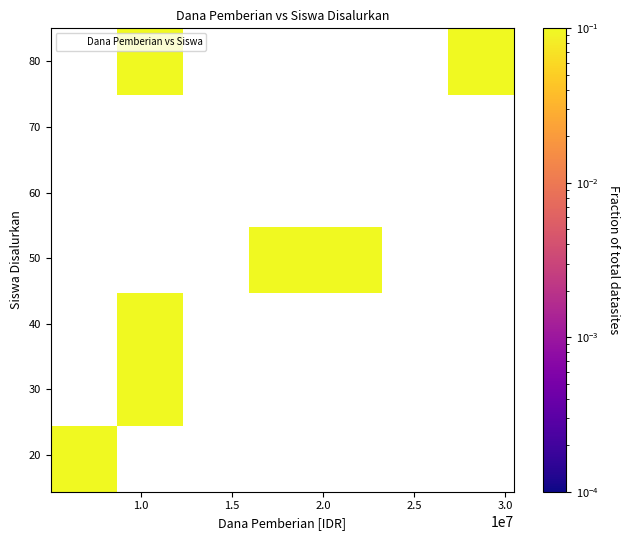

What is the range of Y values (max minus min)?

65